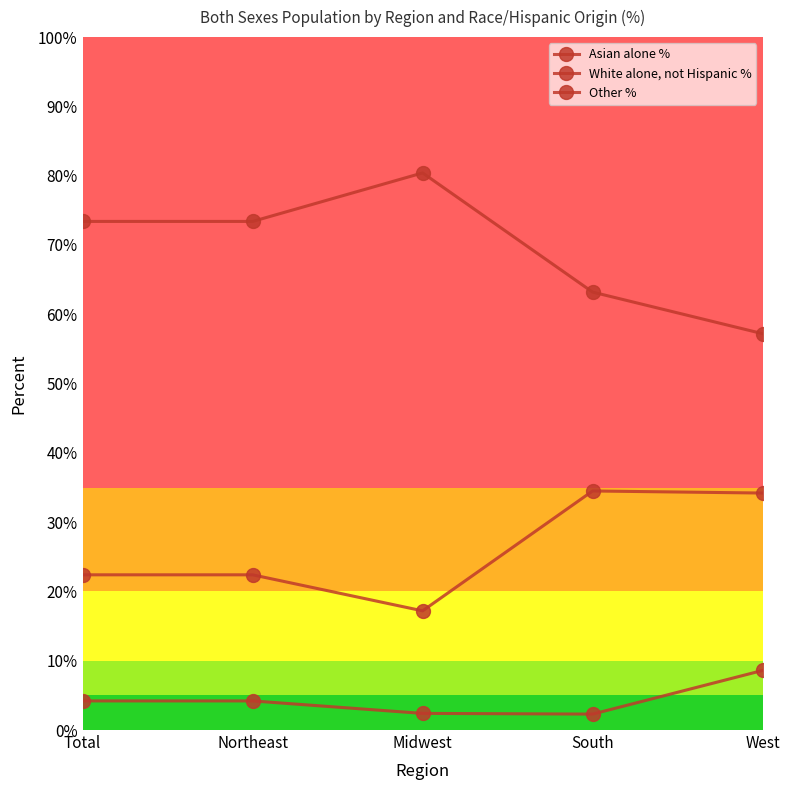

How many lines are shown in the chart?

3